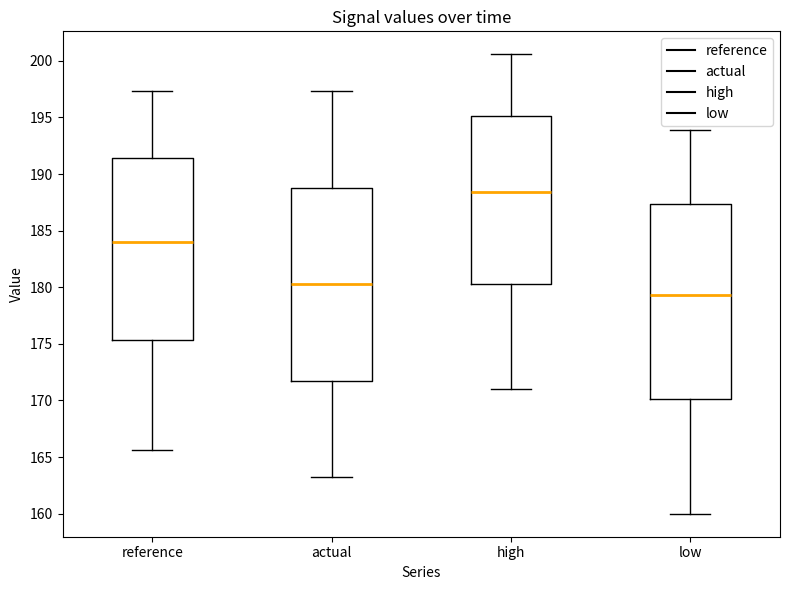

Reading left to right, read every box against the y-axis: the position of its median line, the range the box covers, and the ends of its whiskers. The values are not printed on the chart, so give them approximately, as read against the axis.

reference: median 184.0, box 175.5 to 191.5, whiskers 165.5 to 197.5
actual: median 180.5, box 172.0 to 189.0, whiskers 163.0 to 197.5
high: median 188.5, box 180.5 to 195.0, whiskers 171.0 to 200.5
low: median 179.5, box 170.0 to 187.5, whiskers 160.0 to 194.0